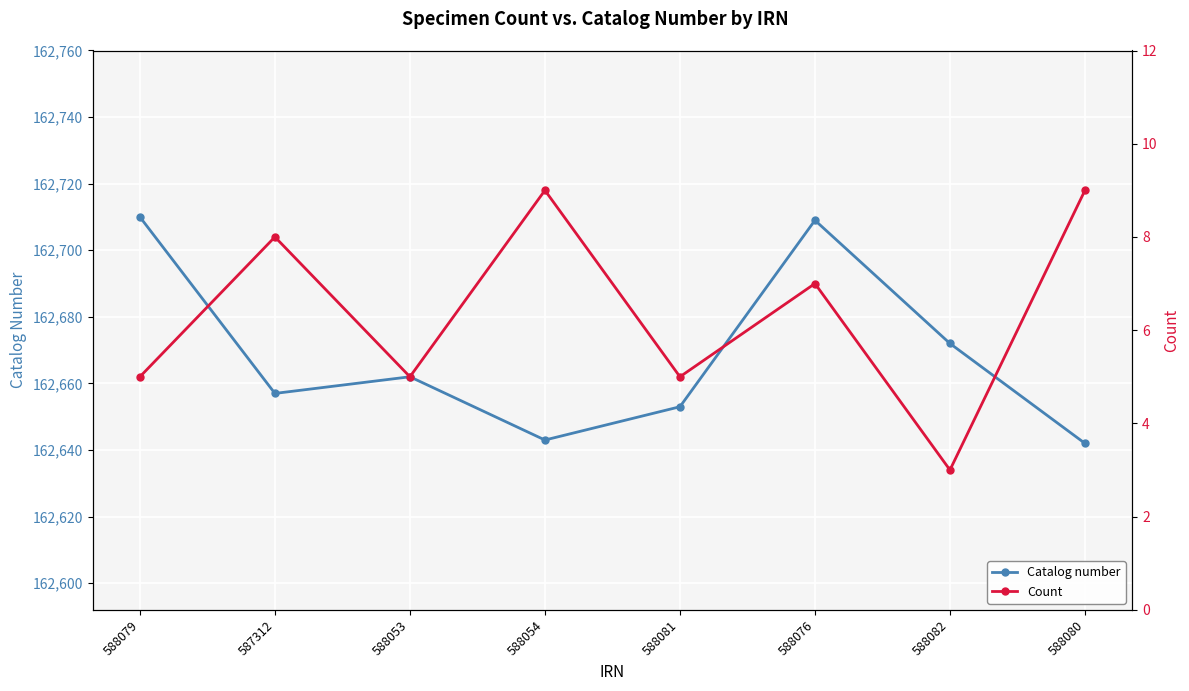

How many values in the Count series exceed 7?

3